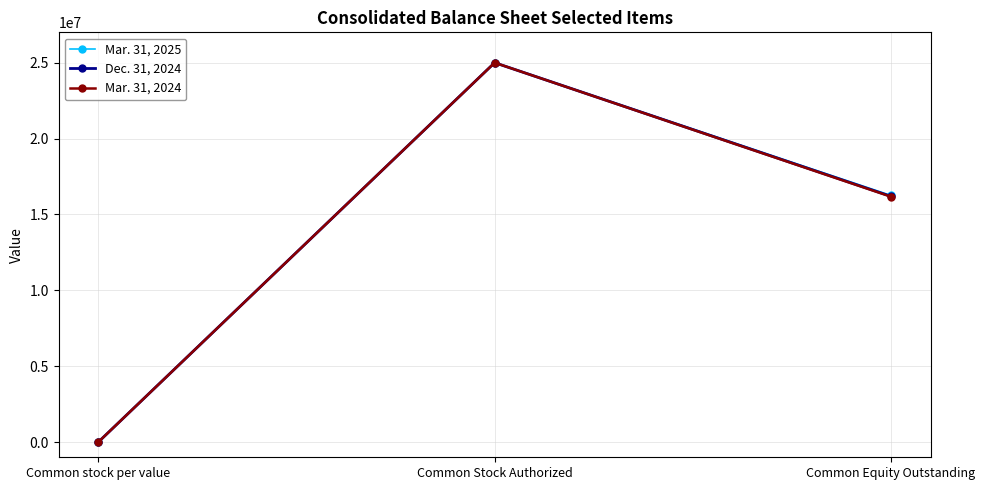

Rank the series by their average value, from highest to lowest.

Mar. 31, 2025, Dec. 31, 2024, Mar. 31, 2024